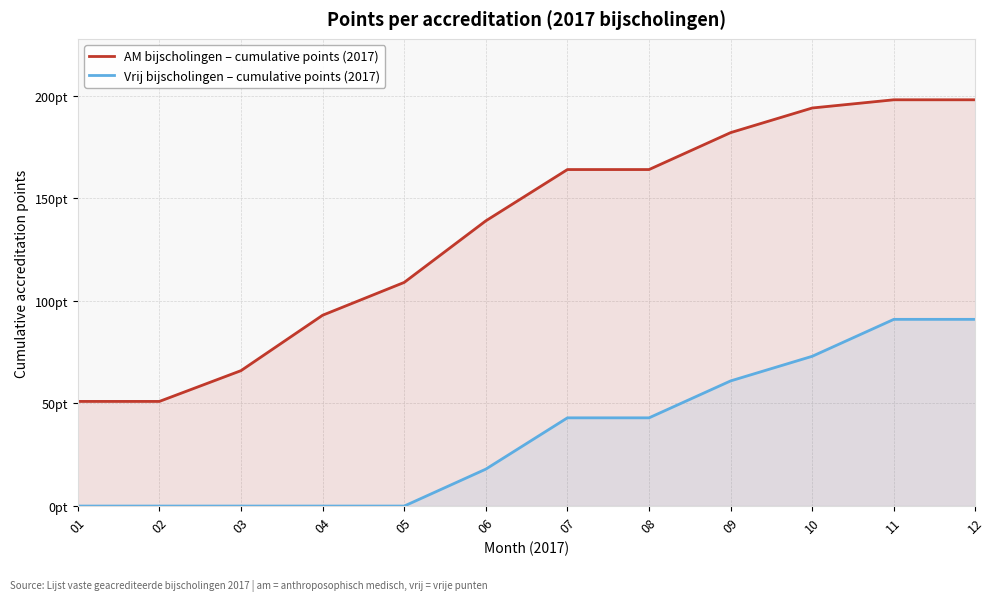

Rank the series at 10 from lowest to highest value.

Vrij bijscholingen – cumulative points (2017), AM bijscholingen – cumulative points (2017)